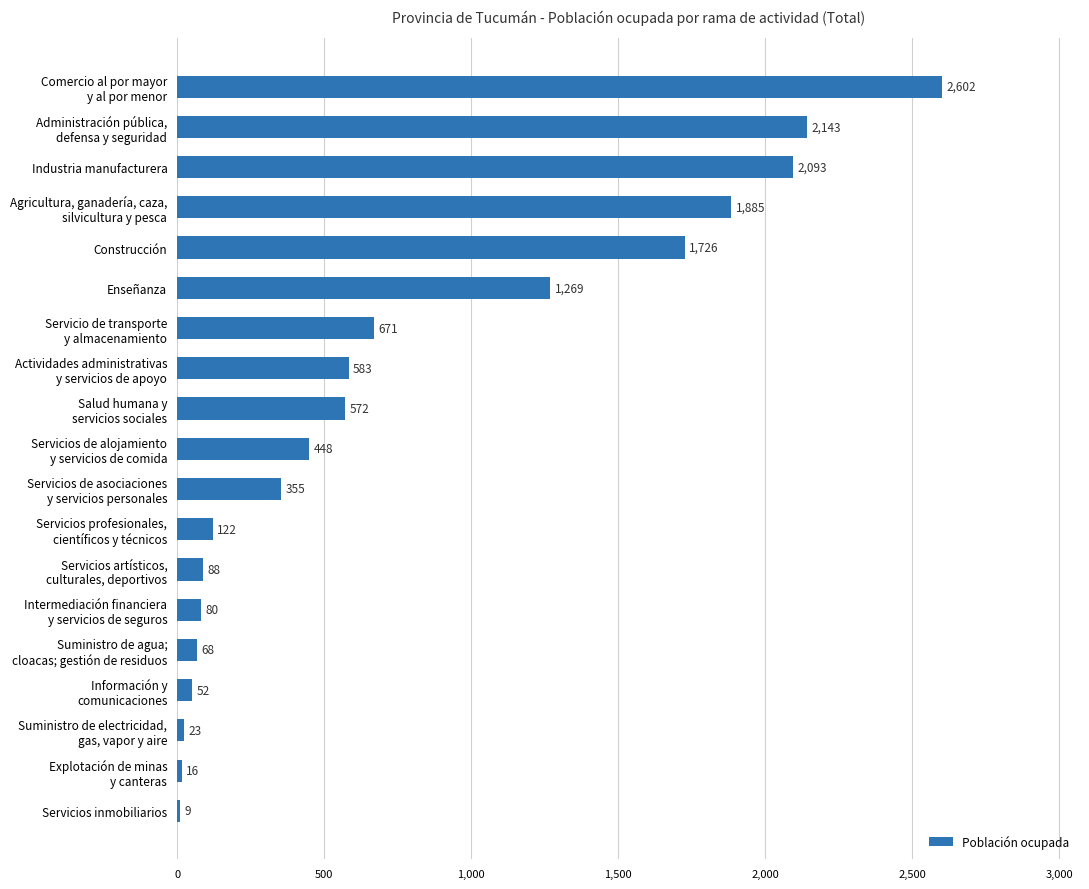

True or false: the data shows 2093 at Industria manufacturera.

True